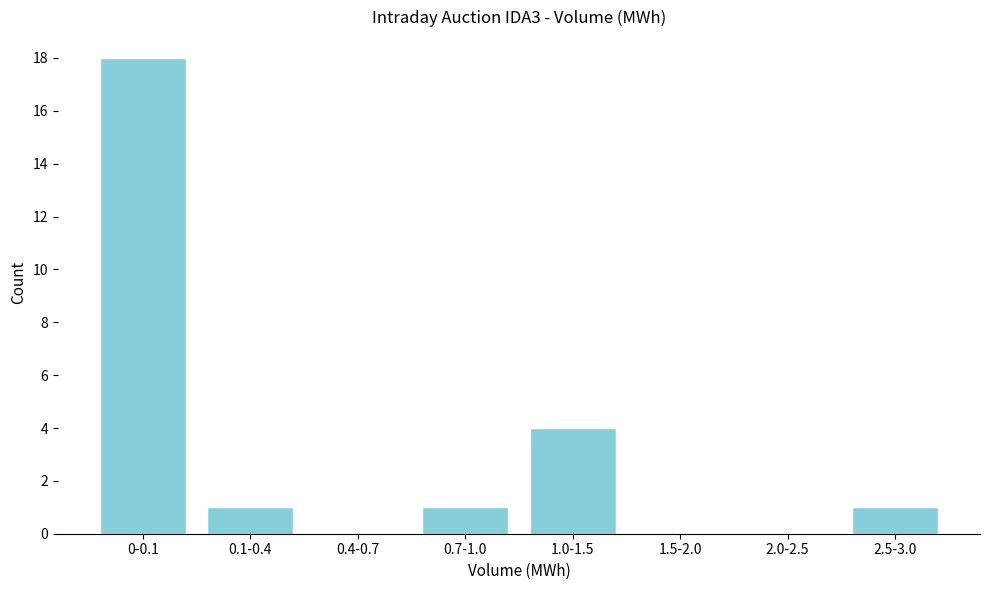

Reading right to left, what are all the values shown in this chart?

2.5-3.0=1	2.0-2.5=0	1.5-2.0=0	1.0-1.5=4	0.7-1.0=1	0.4-0.7=0	0.1-0.4=1	0-0.1=18